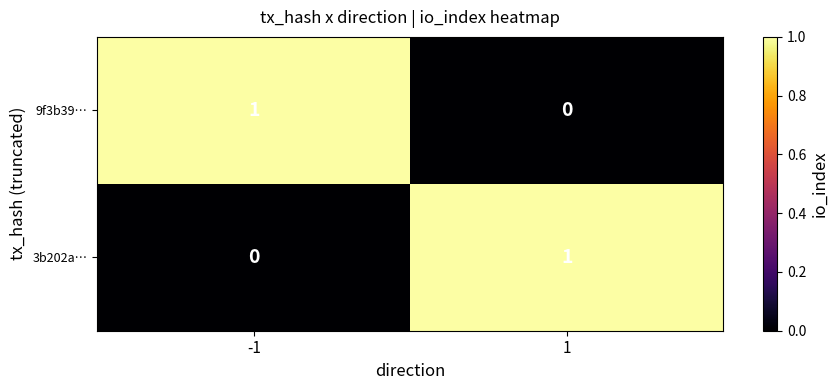

Reading left to right, extract all data points from this chart.

9f3b39…: -1=1	1=0
3b202a…: -1=0	1=1